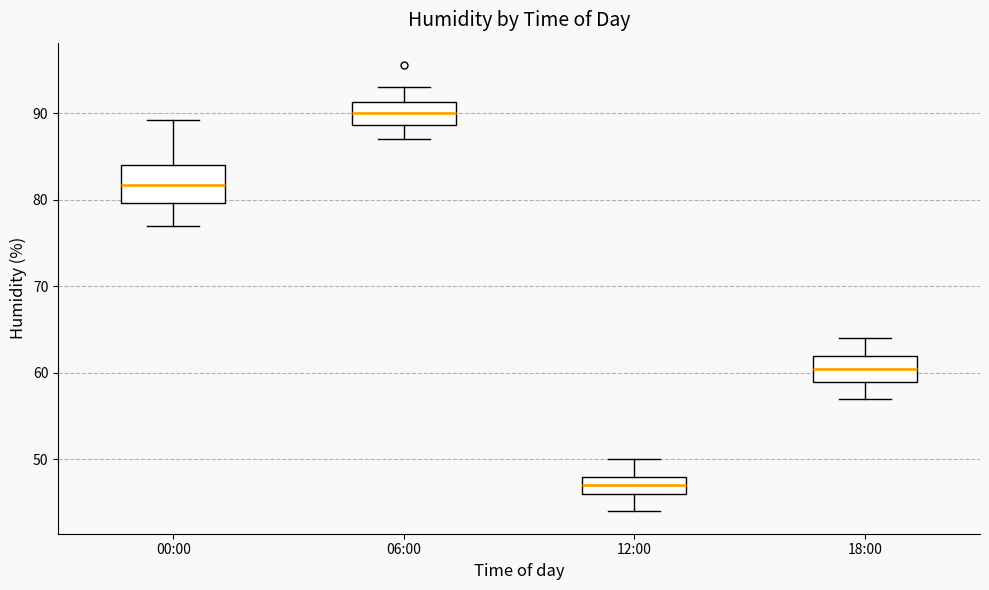

Which box is the tallest, from its lower edge to its upper edge?

00:00